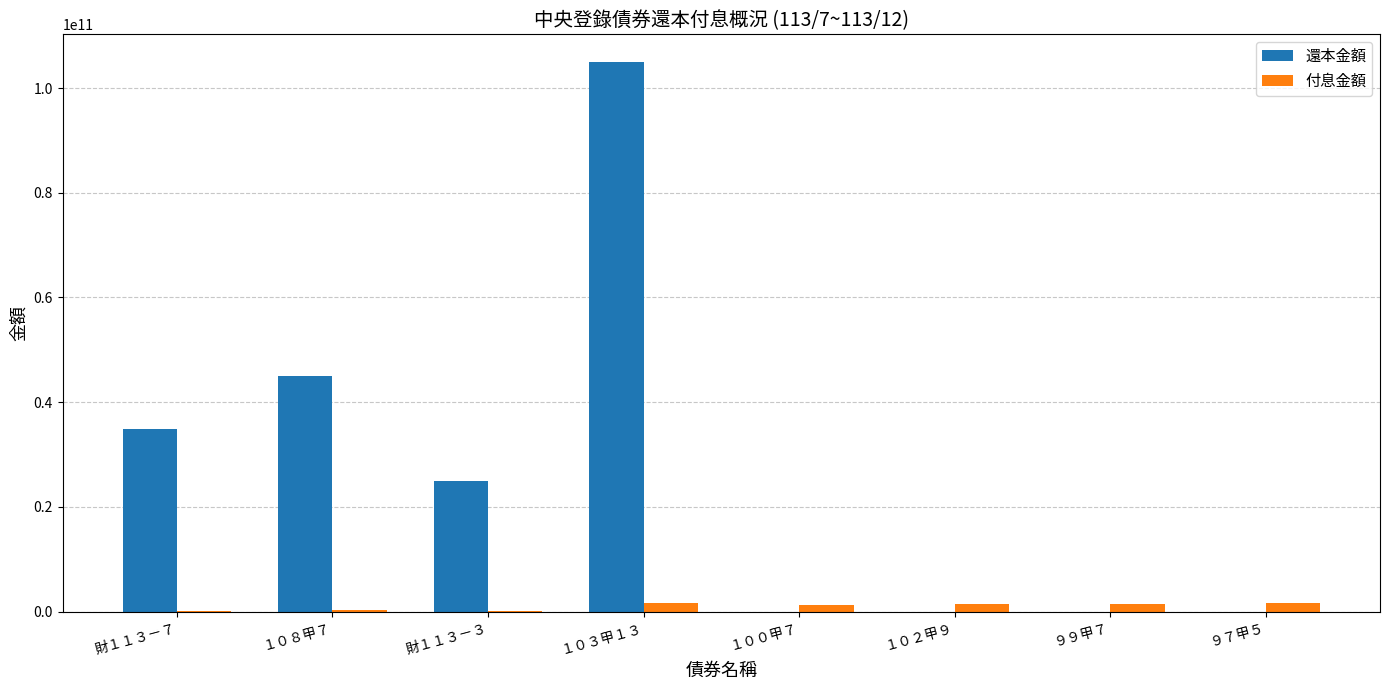

What is the average value of the 還本金額 series?

26217314375